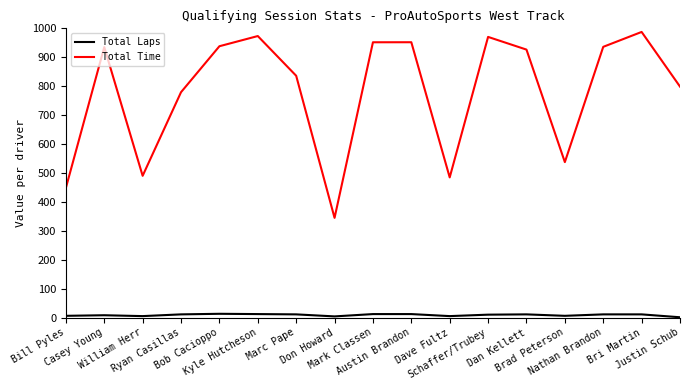

Which series changed the most between Bob Cacioppo and Justin Schub?

Total Time